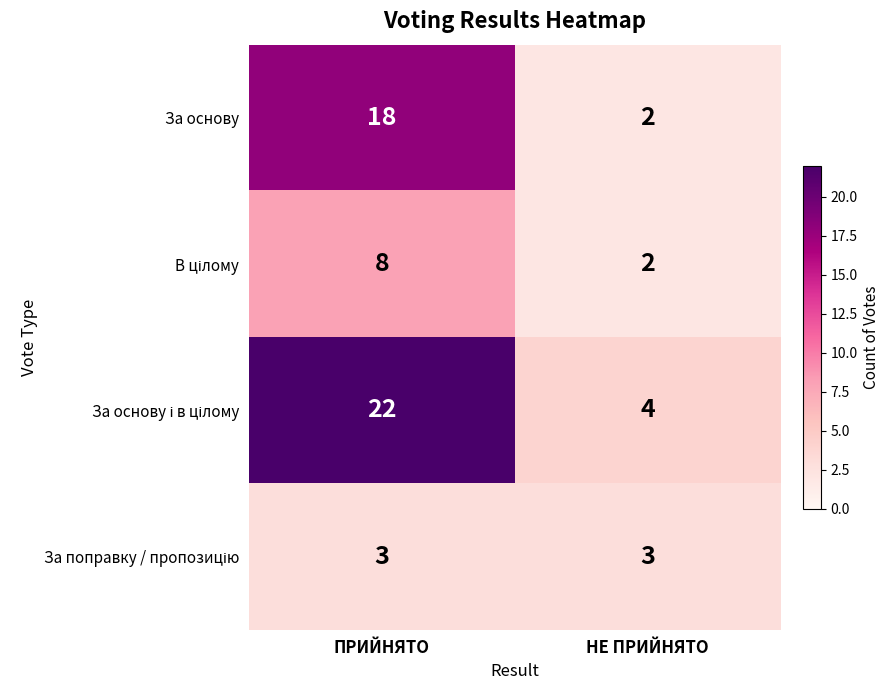

At which category does the chart reach its peak across all series?

ПРИЙНЯТО